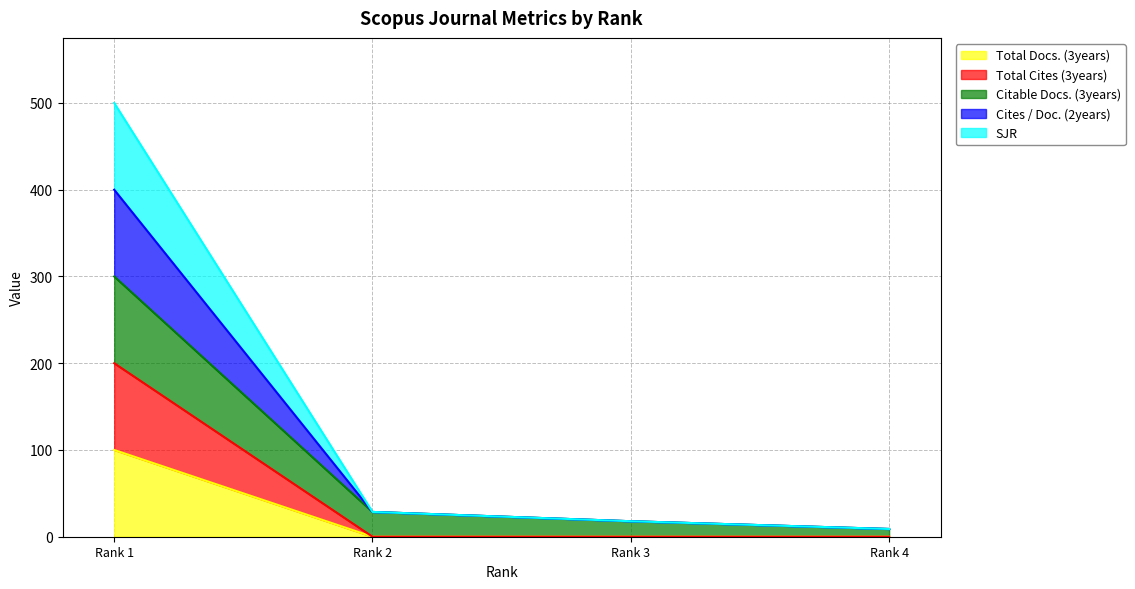

At which label does Total Docs. (3years) reach its minimum?

Rank 4